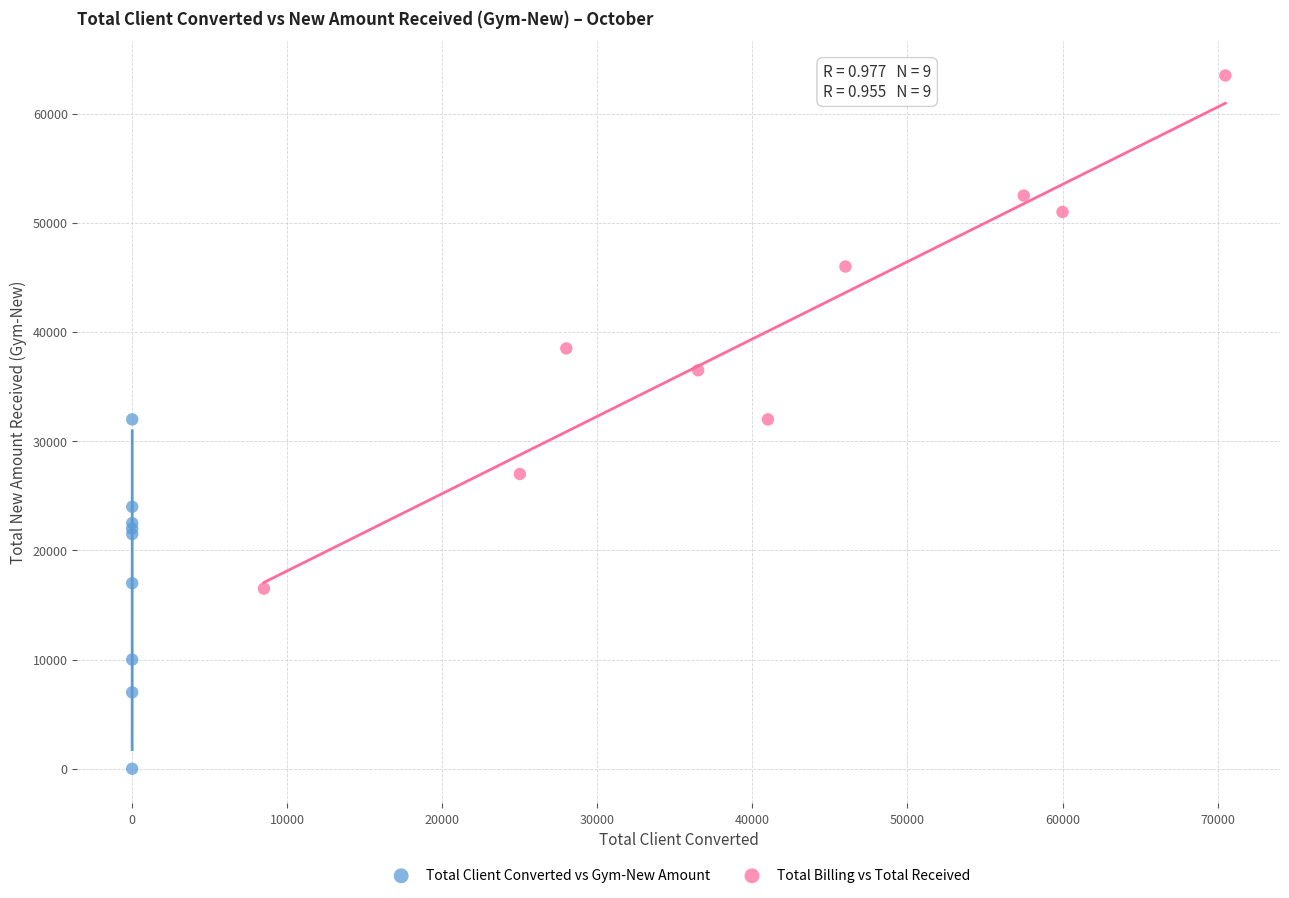

Which series has the widest spread of Y values?

Total Billing vs Total Received